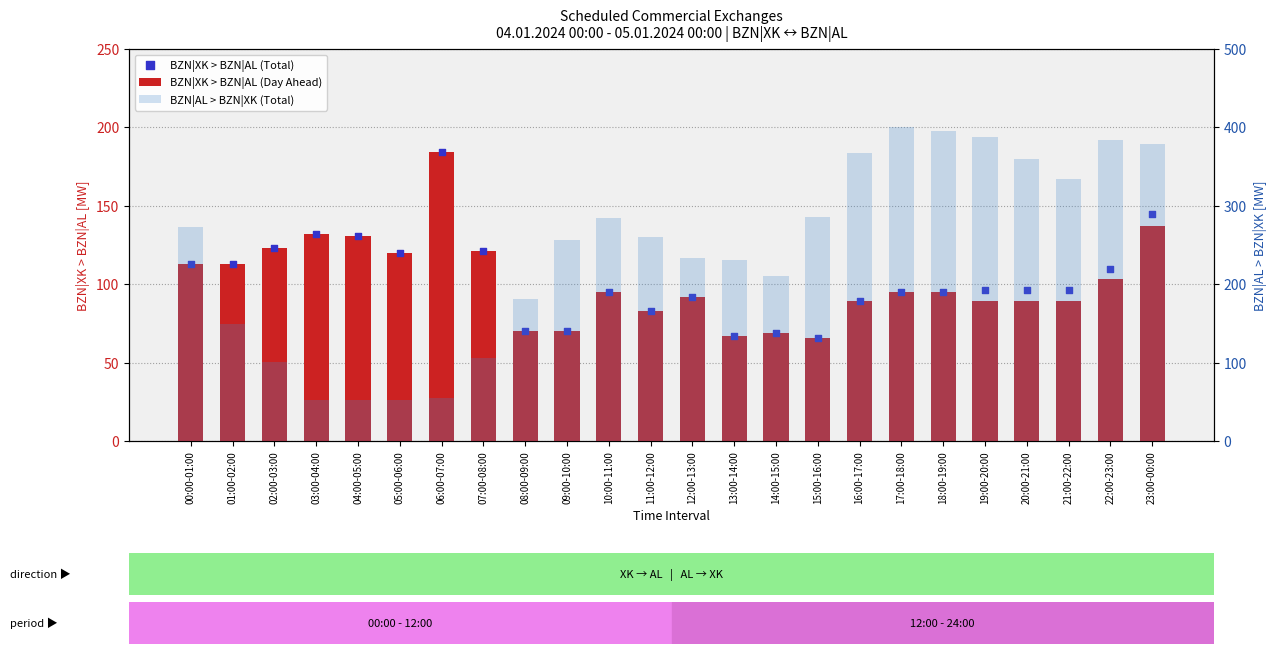

Which series has the largest Y range (max minus min)?

BZN|AL > BZN|XK (Total)